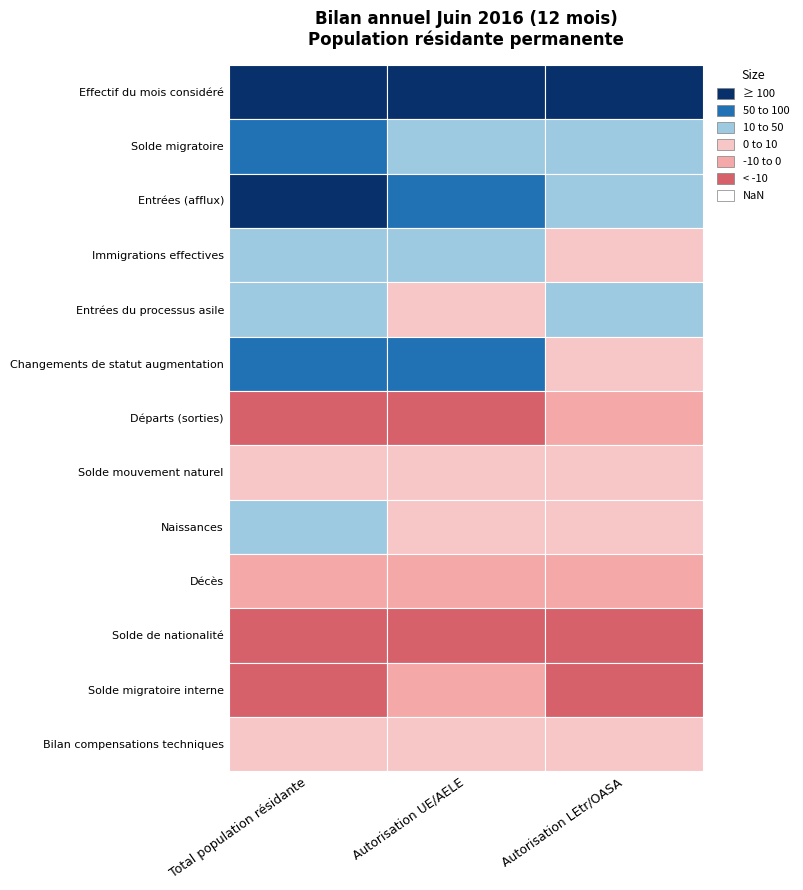

What is the total value across all series at 1?

1186